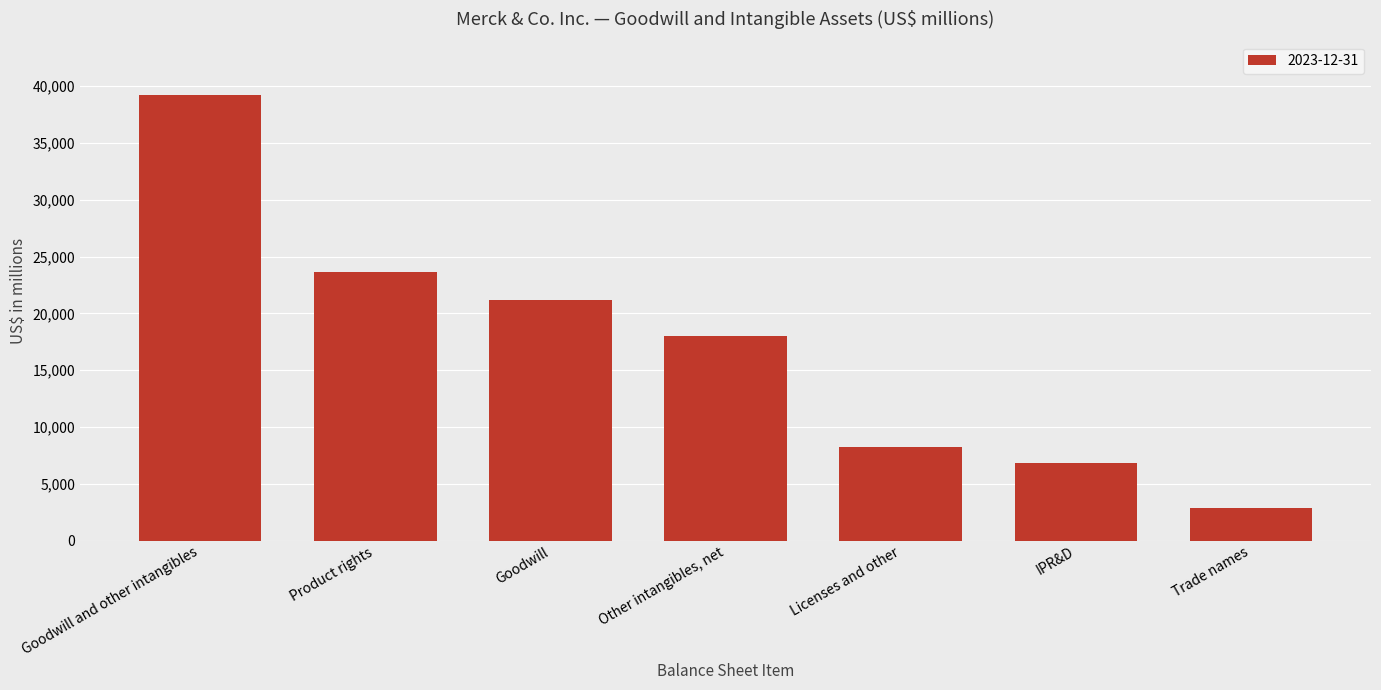

Which category has the lowest value across all series?

Trade names